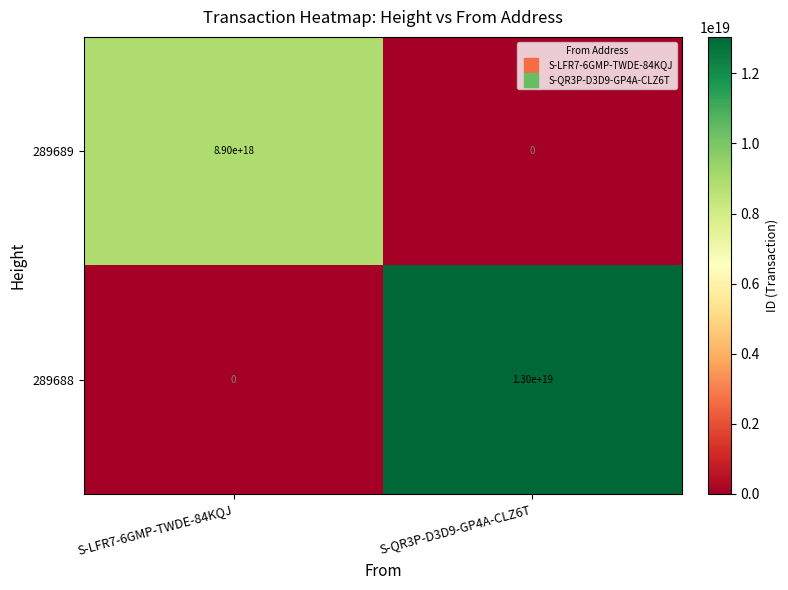

Which label corresponds to the largest value in the chart?

S-QR3P-D3D9-GP4A-CLZ6T